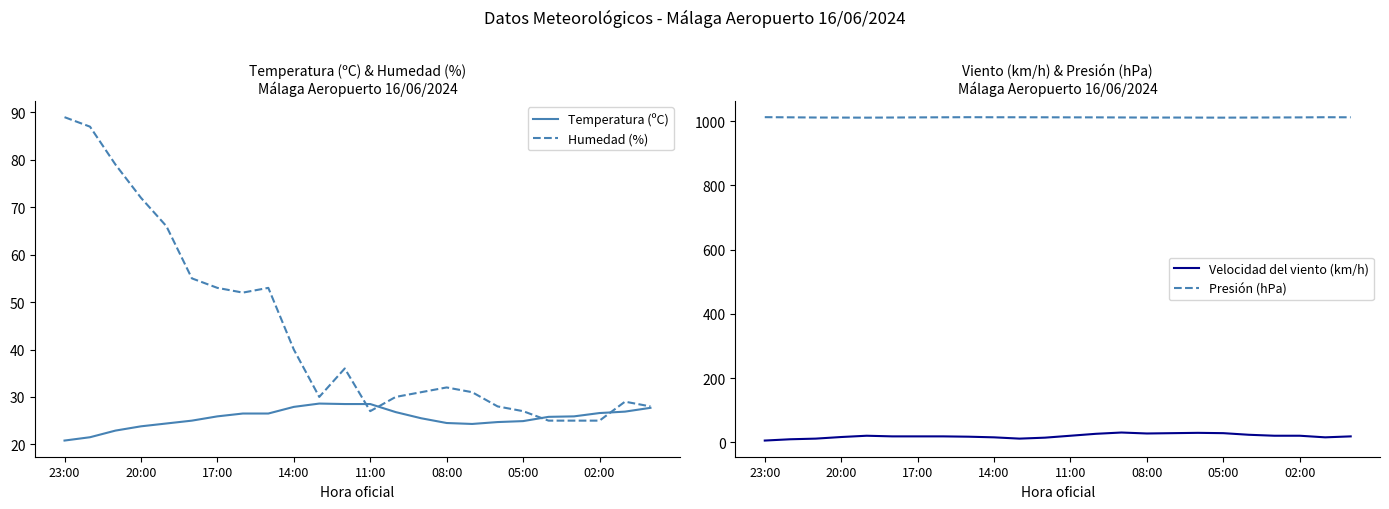

The Temperatura (ºC) series shows 9.7 at 22. True or false?

False